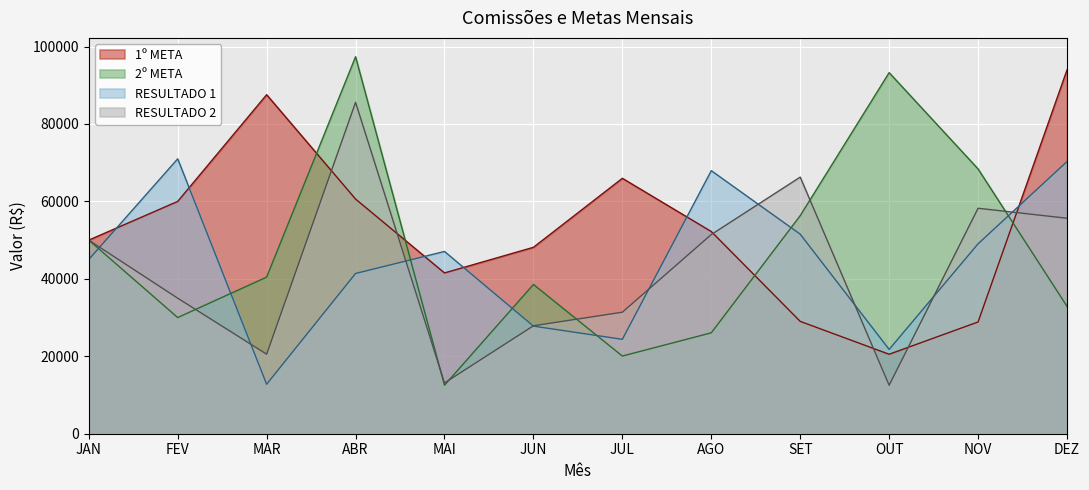

How many lines are shown in the chart?

4